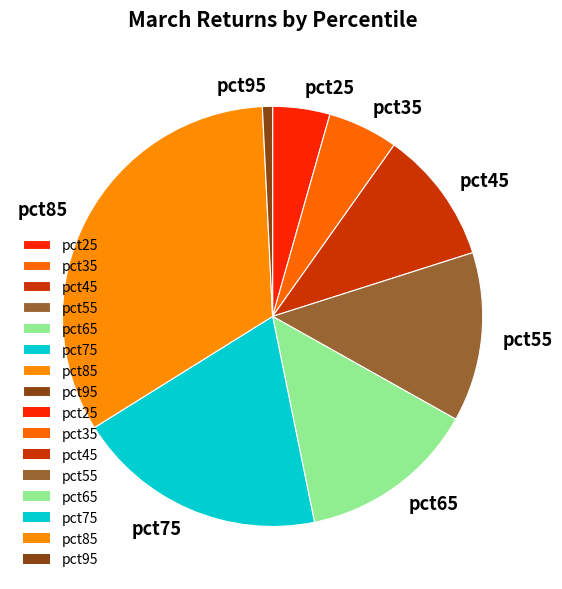

The pct45 slice represents 1% of the pie. True or false?

False